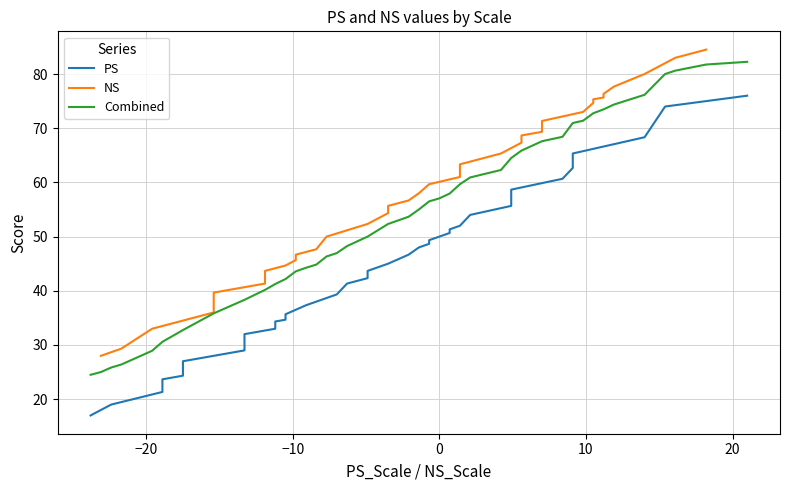

What is the minimum value for Combined?

24.5